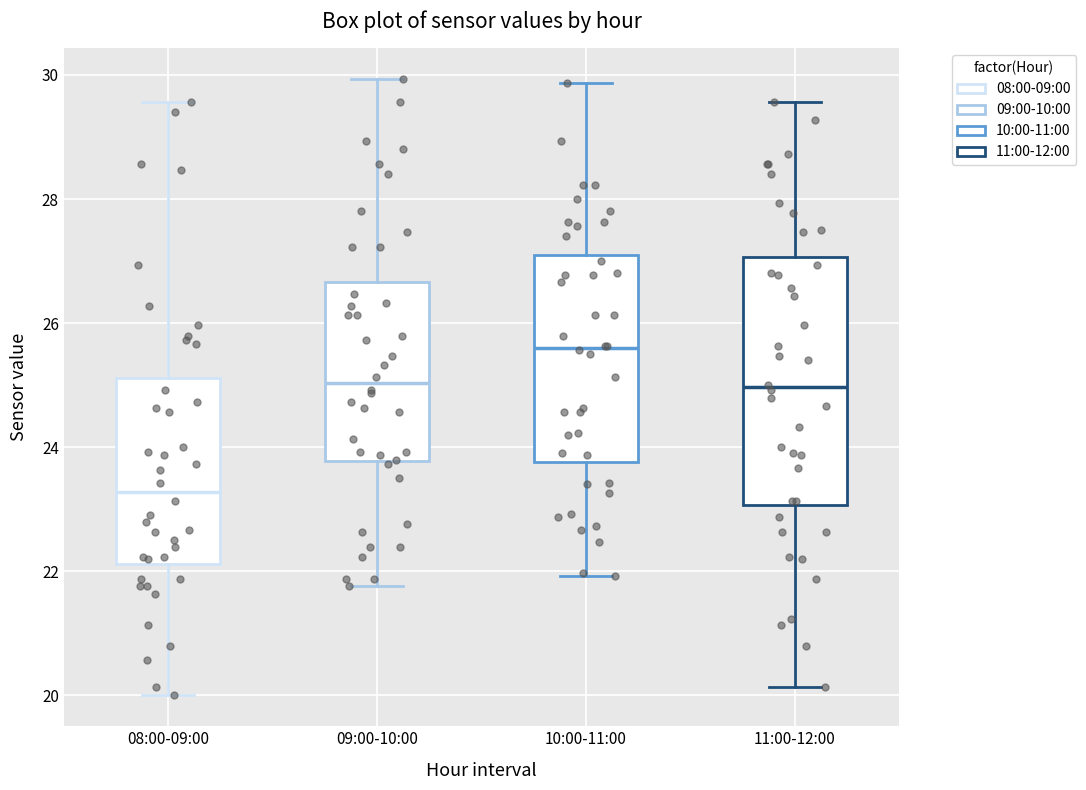

Reading left to right, read every box against the y-axis: the position of its median line, the range the box covers, and the ends of its whiskers. The values are not printed on the chart, so give them approximately, as read against the axis.

08:00-09:00: median 23.2, box 22.2 to 25.2, whiskers 20.0 to 29.6
09:00-10:00: median 25.0, box 23.8 to 26.6, whiskers 21.8 to 30.0
10:00-11:00: median 25.6, box 23.8 to 27.2, whiskers 22.0 to 29.8
11:00-12:00: median 25.0, box 23.0 to 27.0, whiskers 20.2 to 29.6